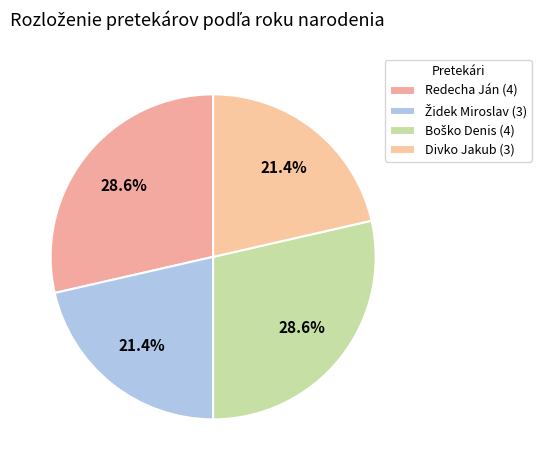

To the nearest percent, what percentage of the pie is Divko Jakub?

21%